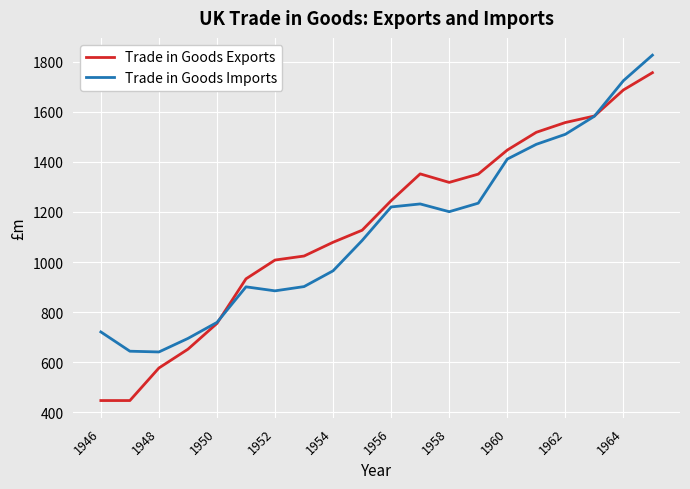

Which series ends up on top after the final intersection of Trade in Goods Imports and Trade in Goods Exports?

Trade in Goods Imports